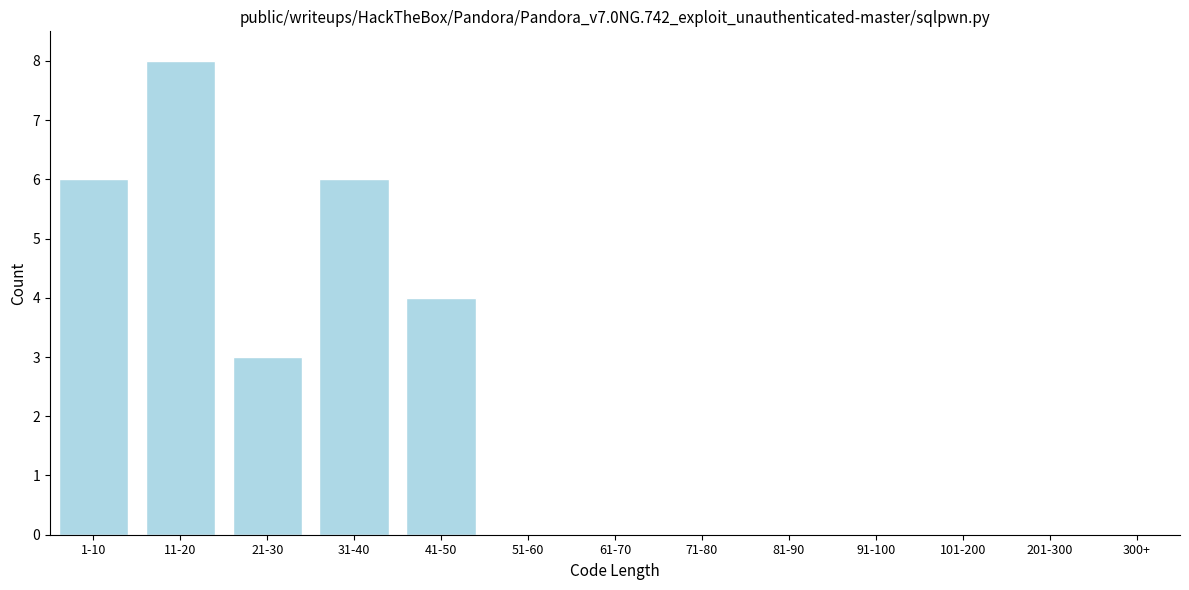

Reading left to right, transcribe all the data shown in this chart.

1-10=6	11-20=8	21-30=3	31-40=6	41-50=4	51-60=0	61-70=0	71-80=0	81-90=0	91-100=0	101-200=0	201-300=0